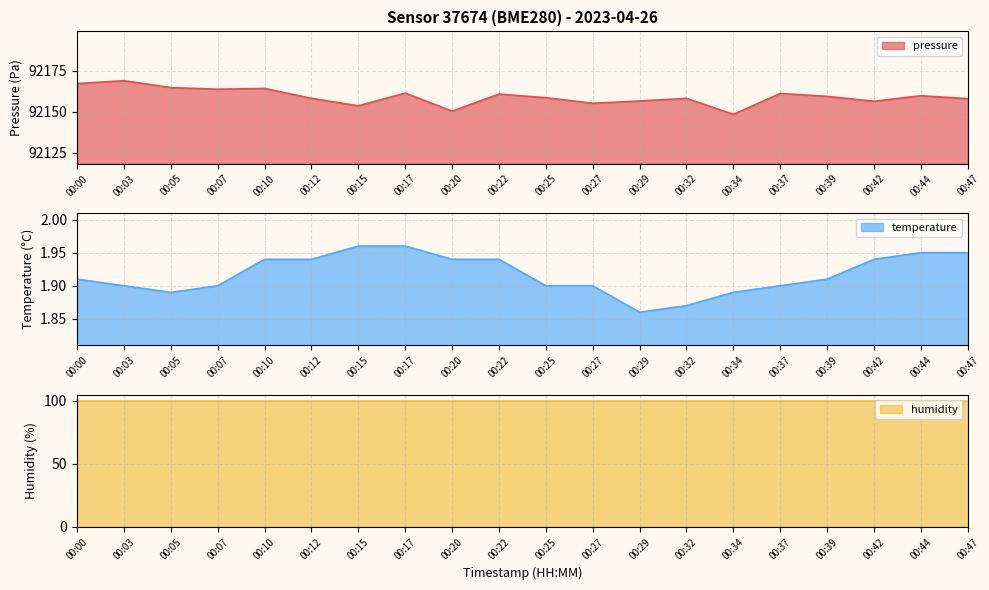

Which series has the largest total across all categories?

pressure